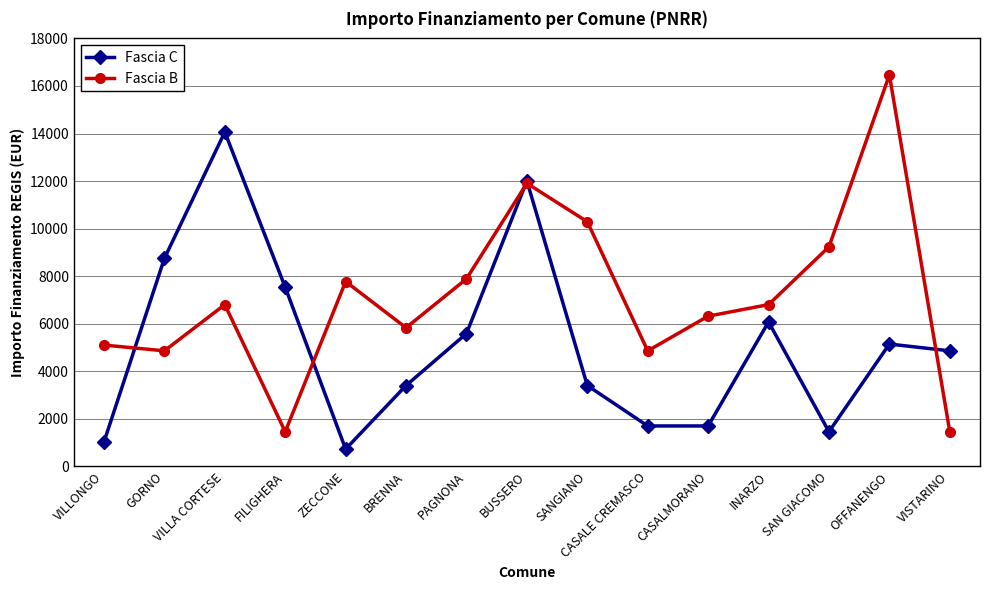

Which series ends up on top after the final intersection of Fascia C and Fascia B?

Fascia C